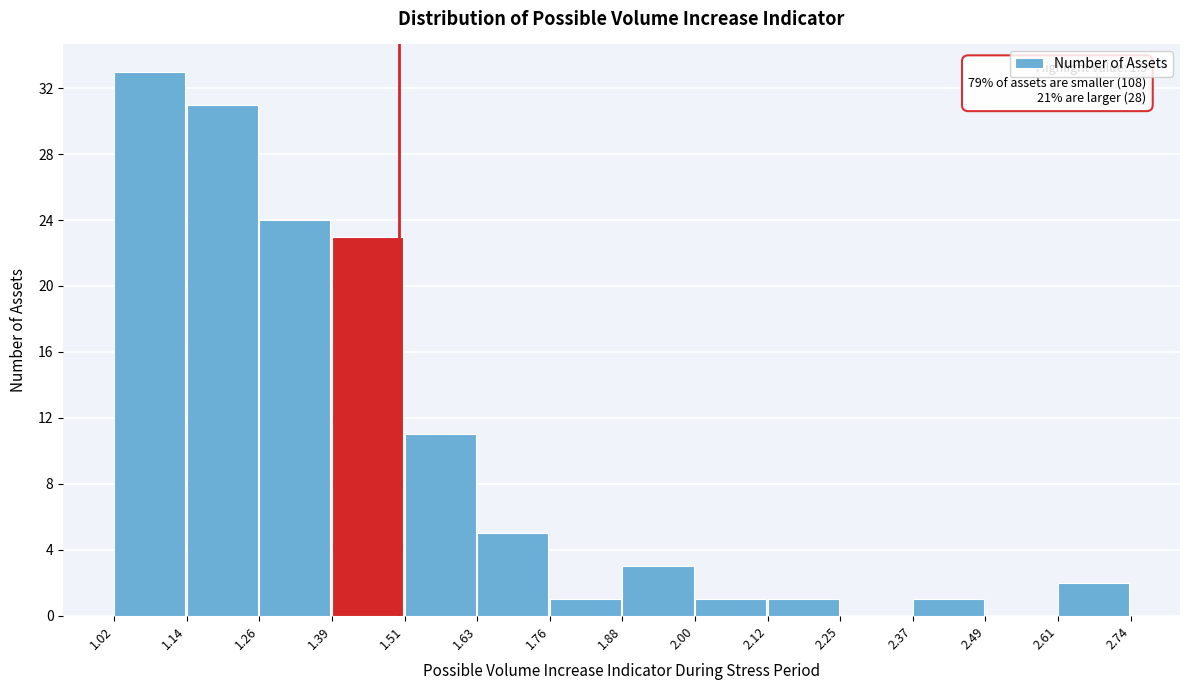

Over which range of the x-axis is the bar tallest?

1.02 to 1.14